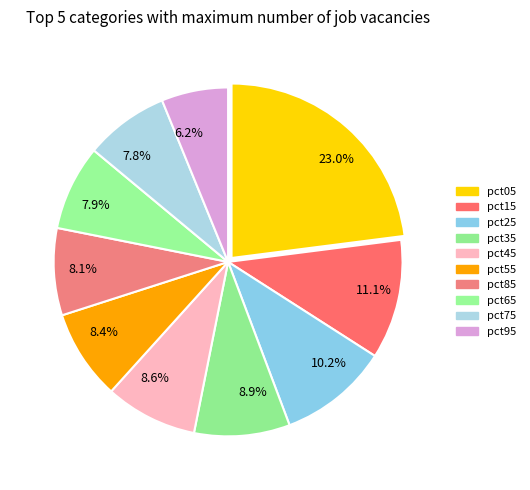

What portion of the pie excludes 23.0%?

77.0%